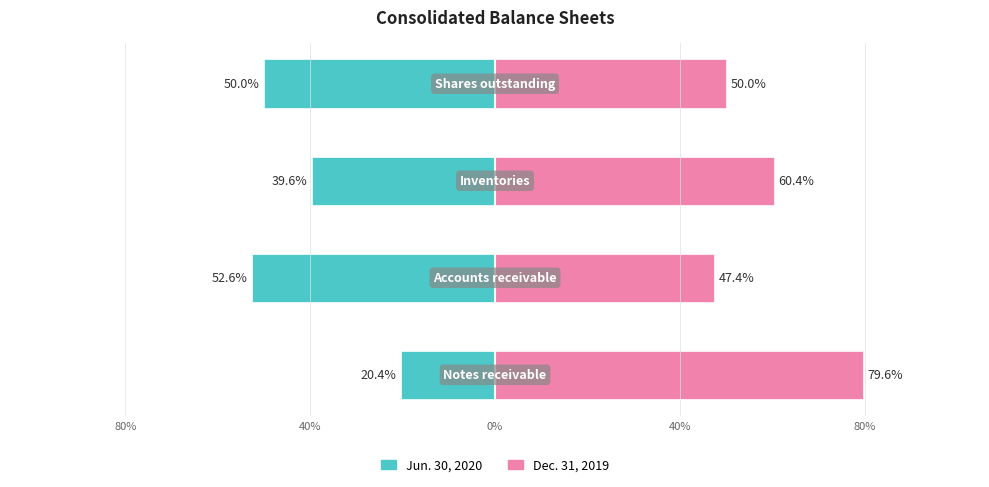

How many groups of bars are there?

4